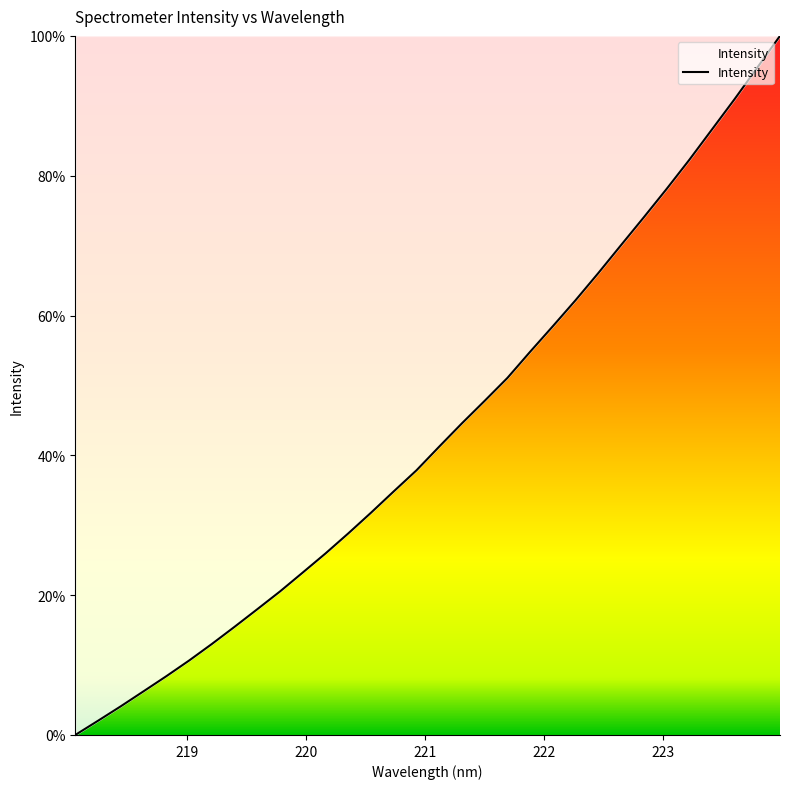

What is the maximum value shown in the chart?

100.0